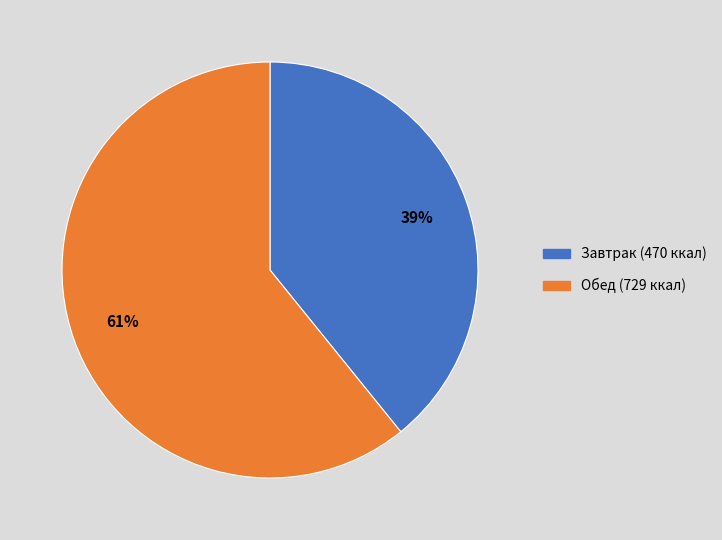

Does any single category account for the majority?

Yes